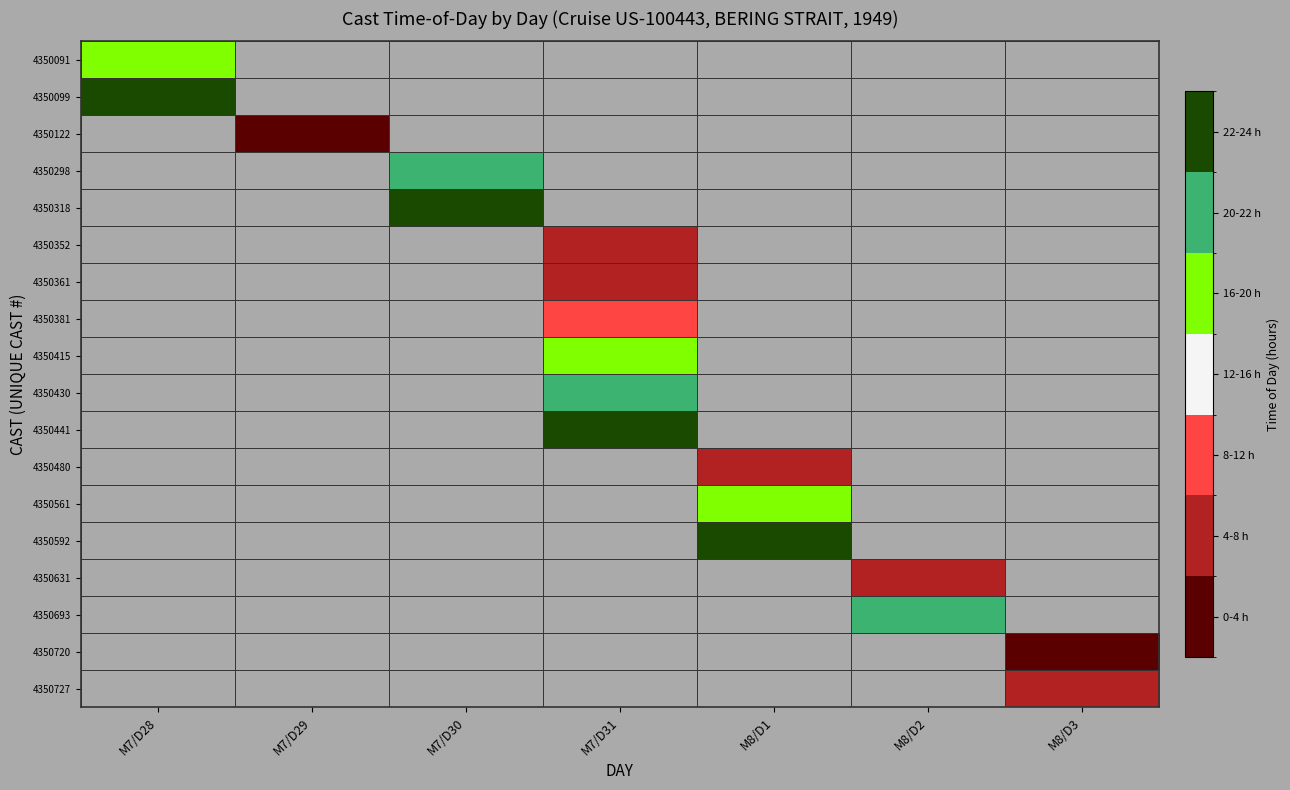

Which category has the highest value across all series?

M8/D1